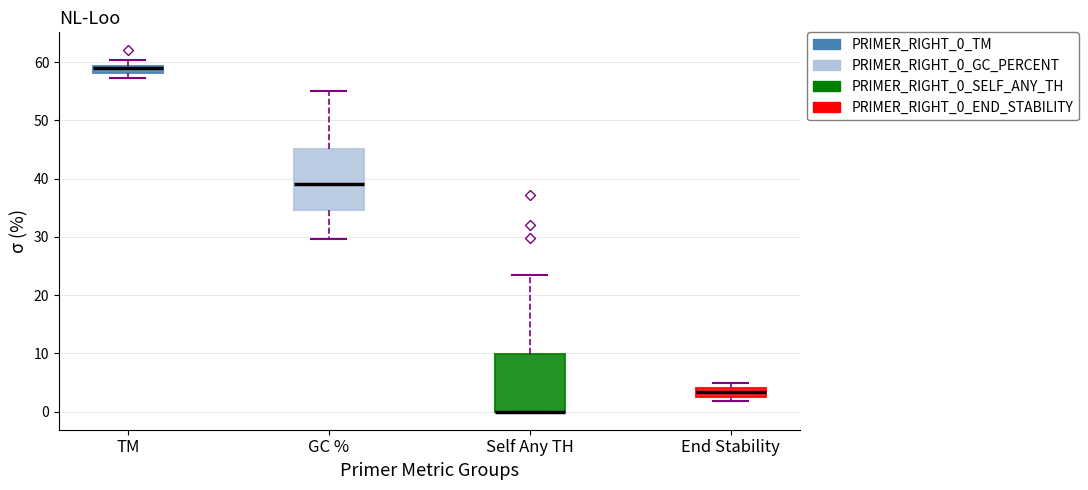

Where does the lower whisker of the box for GC % end on the y-axis? The values are not printed on the chart, so give them approximately, as read against the axis.

30